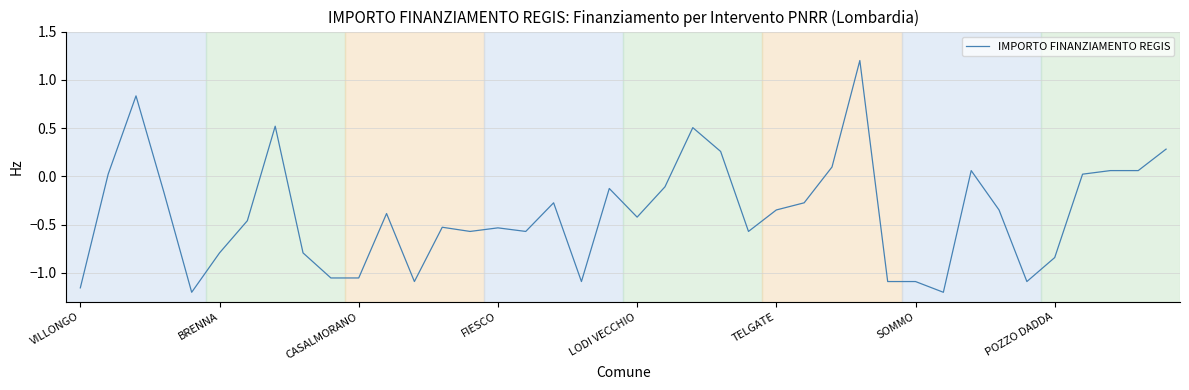

What is the maximum value shown in the chart?

1.2